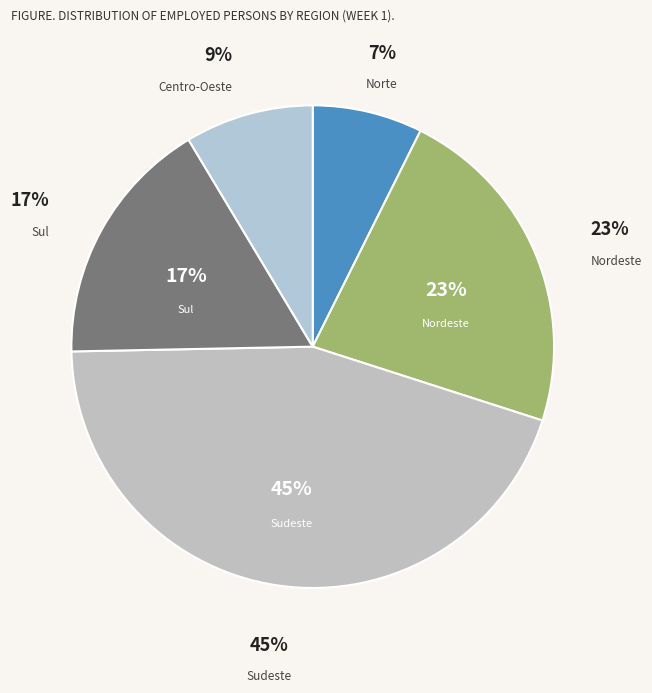

Approximately how many times larger is the value at Sudeste compared to Nordeste?

2.0